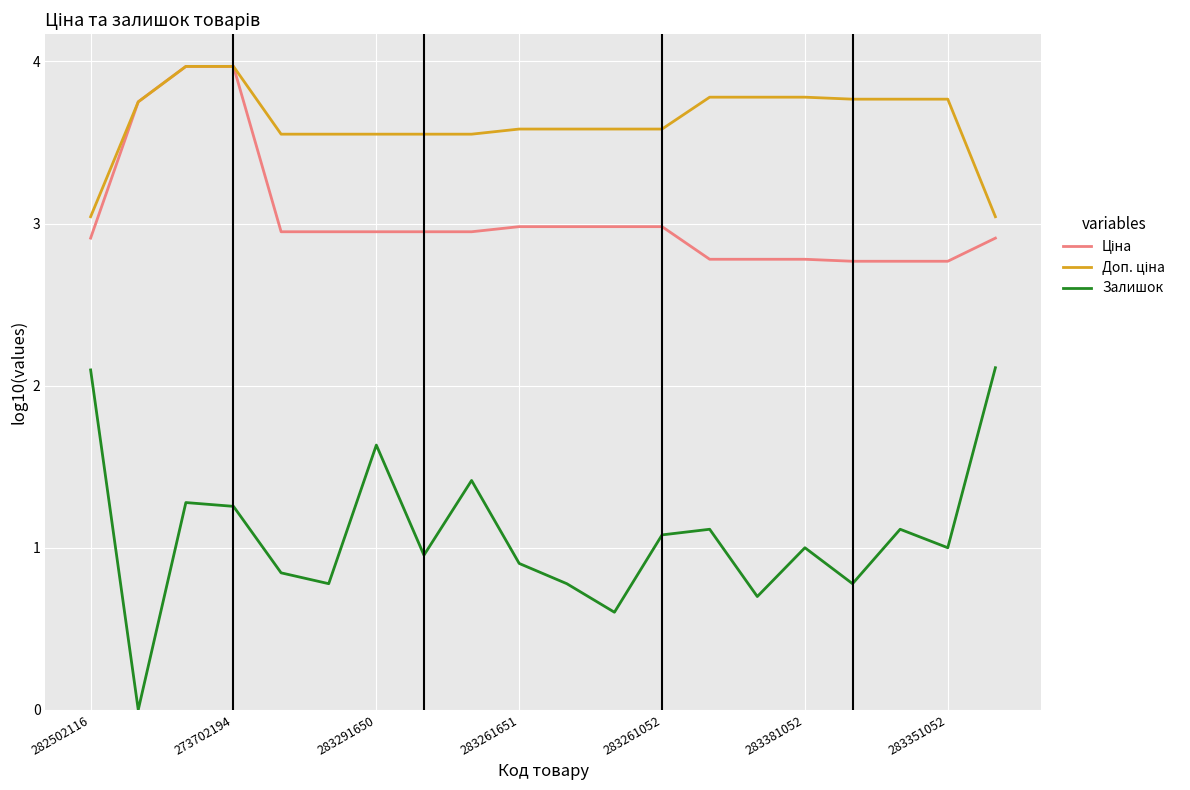

What is the highest value of the Залишок series?

2.1